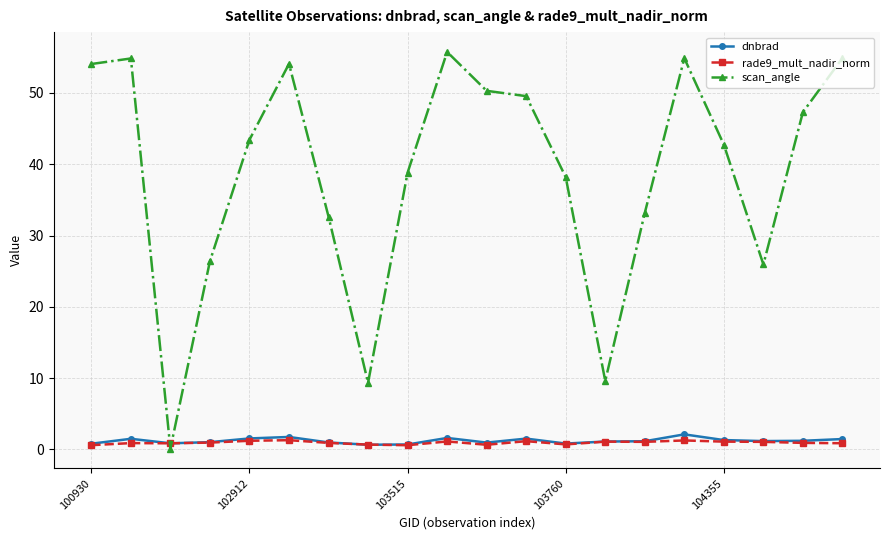

How many series are shown in this chart?

3